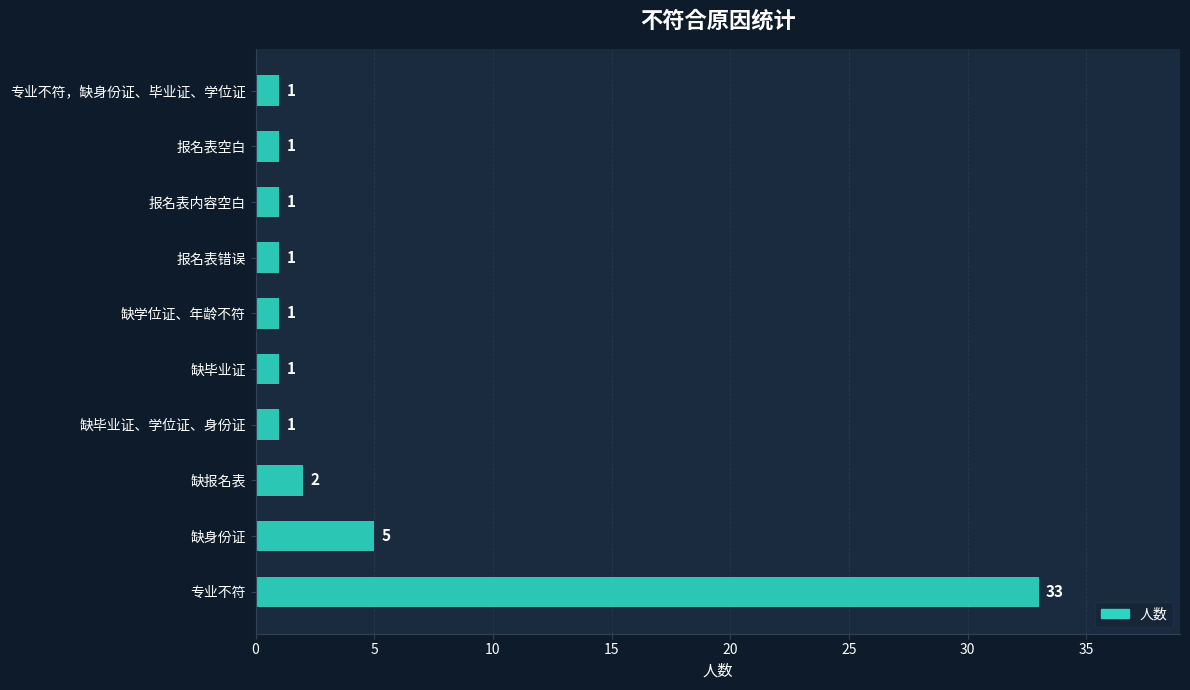

Approximately how many times larger is the value at 报名表内容空白 compared to 缺学位证、年龄不符?

1.0